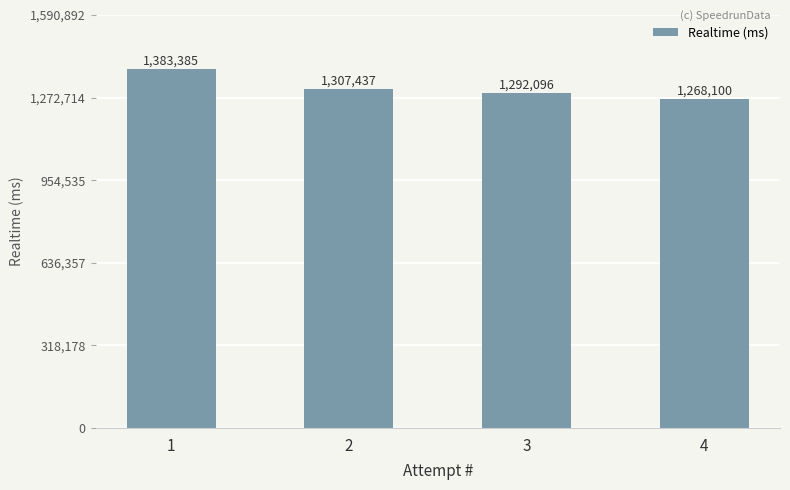

Are the bars horizontal?

No